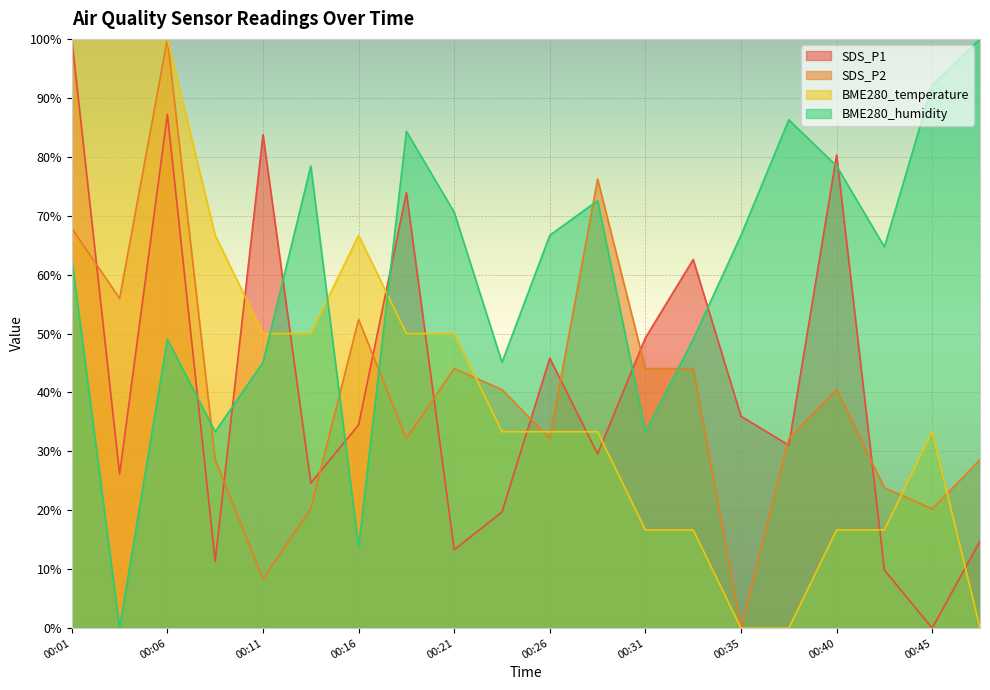

How many values in the SDS_P2 series exceed 40?

10